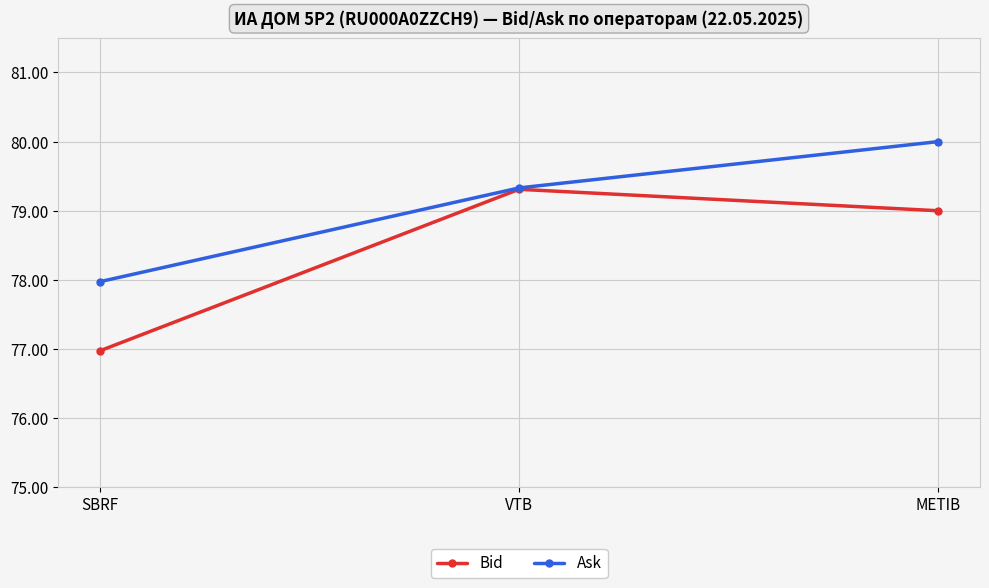

Does the chart display data point markers on the line(s)?

Yes